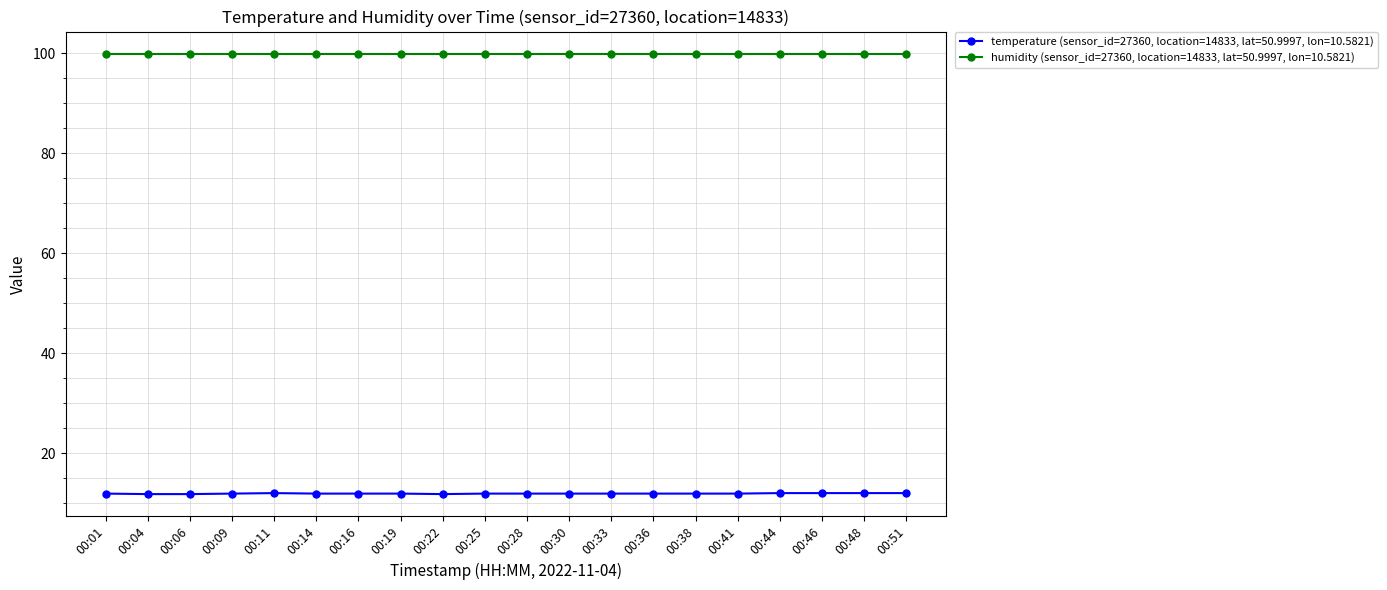

True or false: humidity (sensor_id=27360, location=14833, lat=50.9997, lon=10.5821) has a value of 99.9 at 00:33.

True